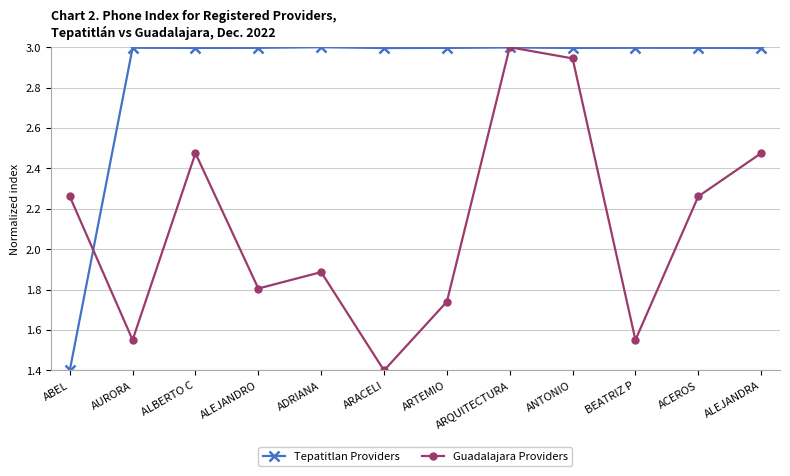

At which label is Guadalajara Providers closest to 2?

ADRIANA